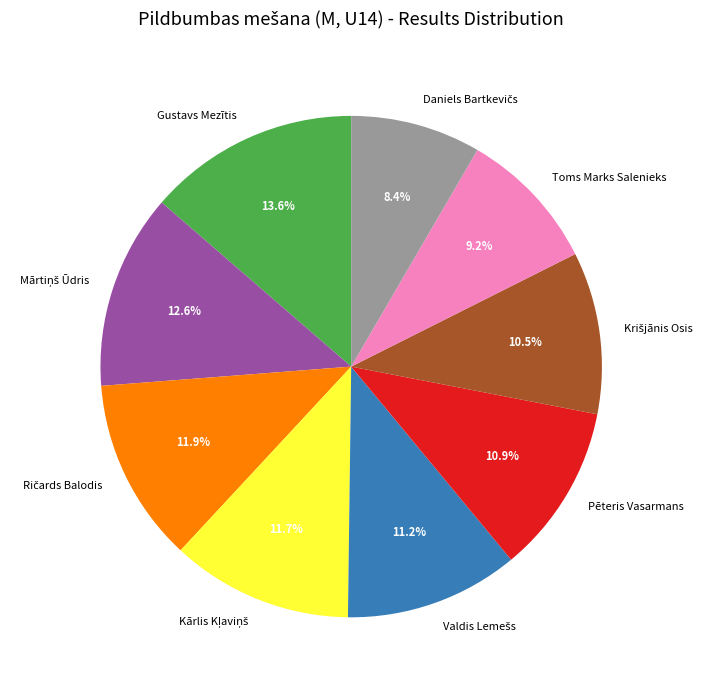

What is the largest slice in the pie chart?

Gustavs Mezītis